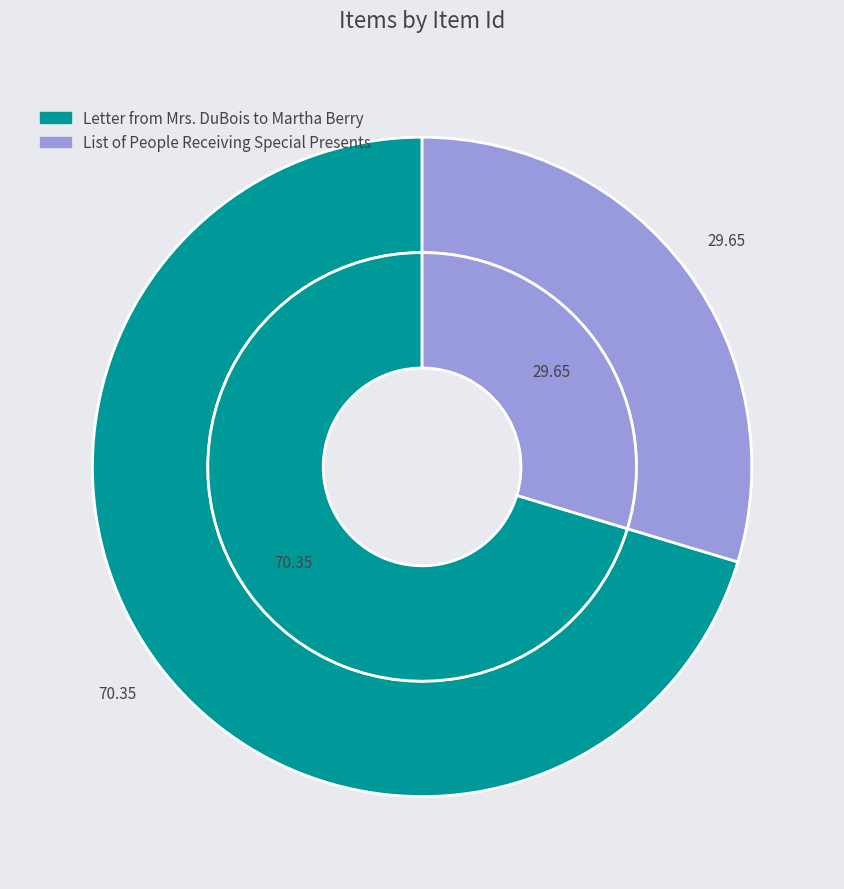

What percentage do Letter from Mrs. DuBois to Martha Berry and List of People Receiving Special Presents together represent?

100.0%